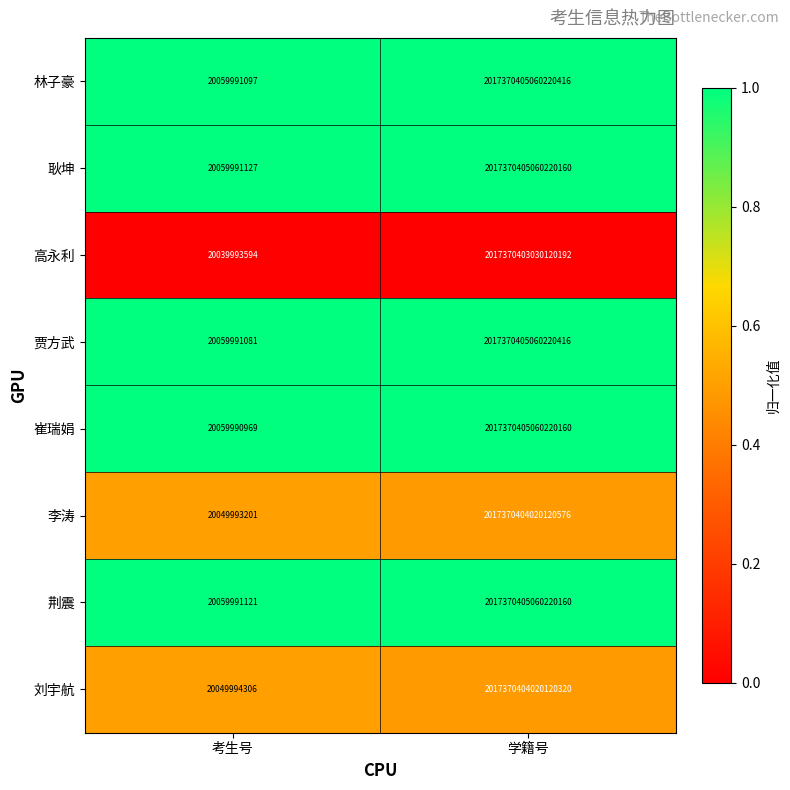

At which label is 林子豪 closest to 1008685212560105728?

考生号